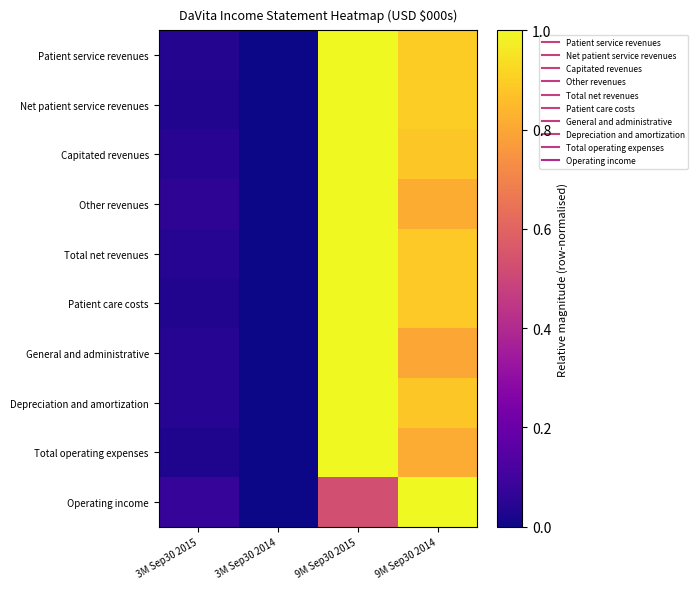

Reading right to left, list all the values displayed in this chart.

Patient service revenues: 9M Sep30 2014=0.9	9M Sep30 2015=1.0	3M Sep30 2014=0.0	3M Sep30 2015=0.0
Net patient service revenues: 9M Sep30 2014=0.9	9M Sep30 2015=1.0	3M Sep30 2014=0.0	3M Sep30 2015=0.0
Capitated revenues: 9M Sep30 2014=0.9	9M Sep30 2015=1.0	3M Sep30 2014=0.0	3M Sep30 2015=0.0
Other revenues: 9M Sep30 2014=0.8	9M Sep30 2015=1.0	3M Sep30 2014=0.0	3M Sep30 2015=0.1
Total net revenues: 9M Sep30 2014=0.9	9M Sep30 2015=1.0	3M Sep30 2014=0.0	3M Sep30 2015=0.0
Patient care costs: 9M Sep30 2014=0.9	9M Sep30 2015=1.0	3M Sep30 2014=0.0	3M Sep30 2015=0.0
General and administrative: 9M Sep30 2014=0.8	9M Sep30 2015=1.0	3M Sep30 2014=0.0	3M Sep30 2015=0.0
Depreciation and amortization: 9M Sep30 2014=0.9	9M Sep30 2015=1.0	3M Sep30 2014=0.0	3M Sep30 2015=0.0
Total operating expenses: 9M Sep30 2014=0.8	9M Sep30 2015=1.0	3M Sep30 2014=0.0	3M Sep30 2015=0.0
Operating income: 9M Sep30 2014=1.0	9M Sep30 2015=0.5	3M Sep30 2014=0.0	3M Sep30 2015=0.1